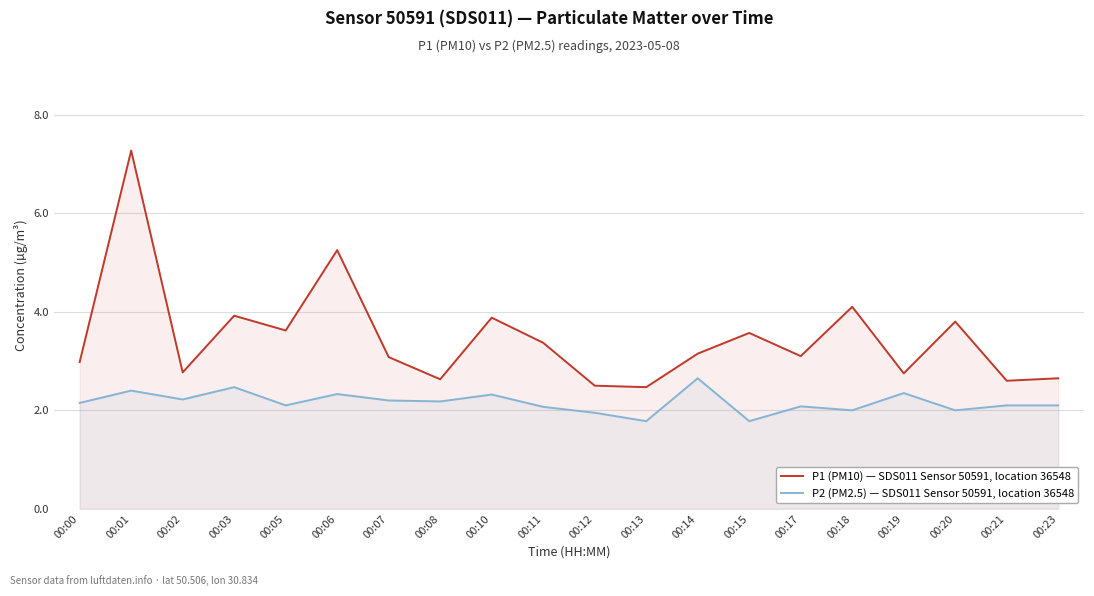

What is the value of the P1 (PM10) — SDS011 Sensor 50591, location 36548 point at the 15th from the left?

3.1